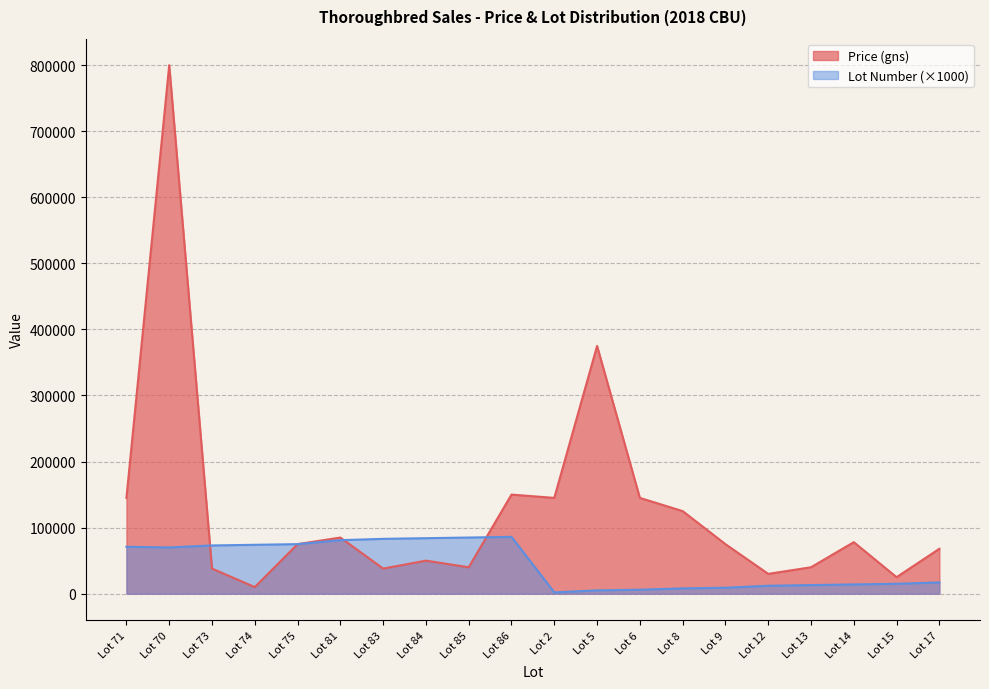

Rank the series by their maximum value, from lowest to highest.

Lot Number (×1000), Price (gns)